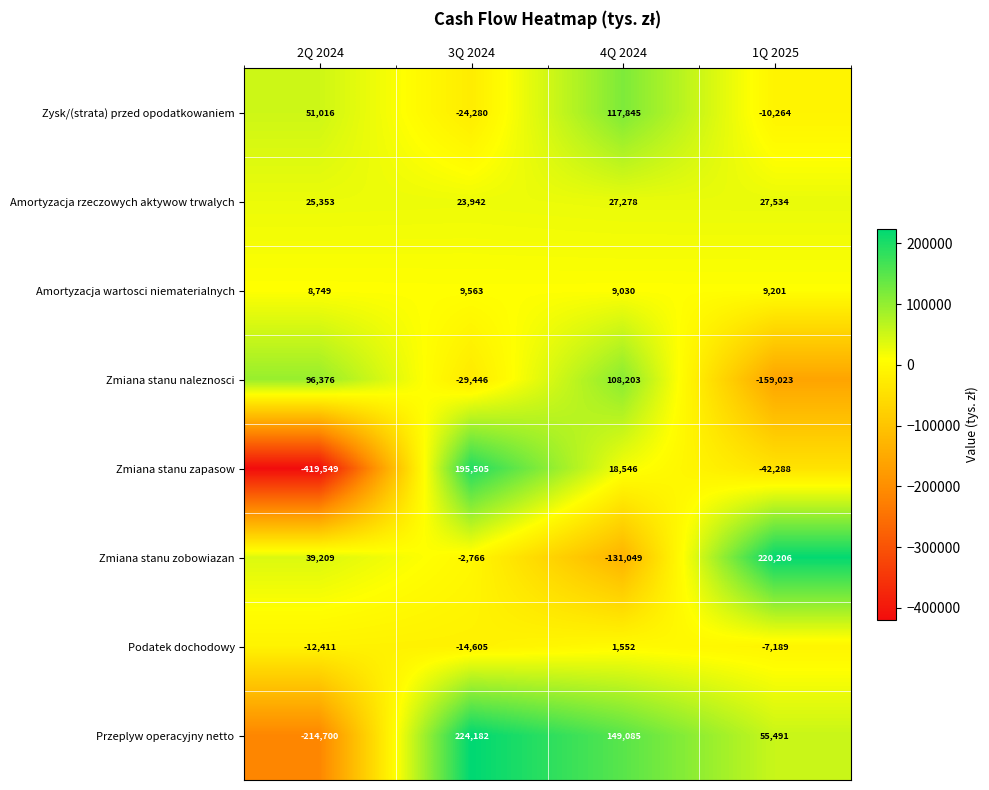

What is the difference between the Zmiana stanu zobowiazan values at 1Q 2025 and 4Q 2024?

351255